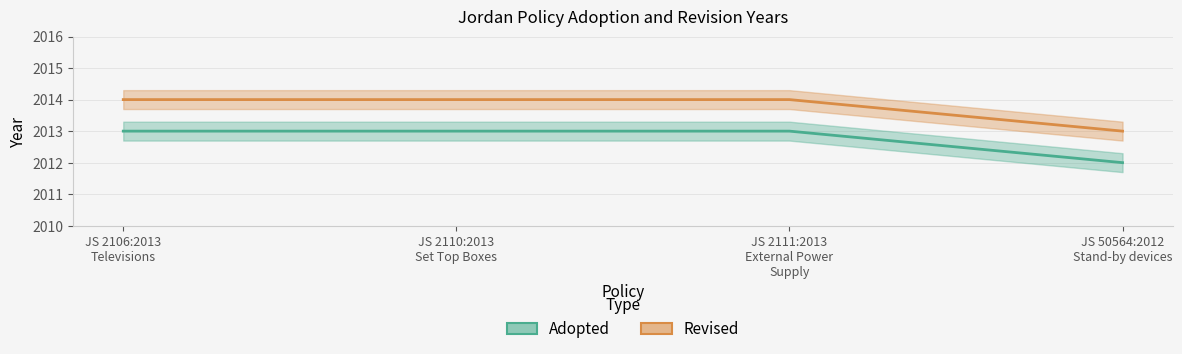

Rank the series at JS 2106:2013
Televisions from highest to lowest value.

Revised, Adopted